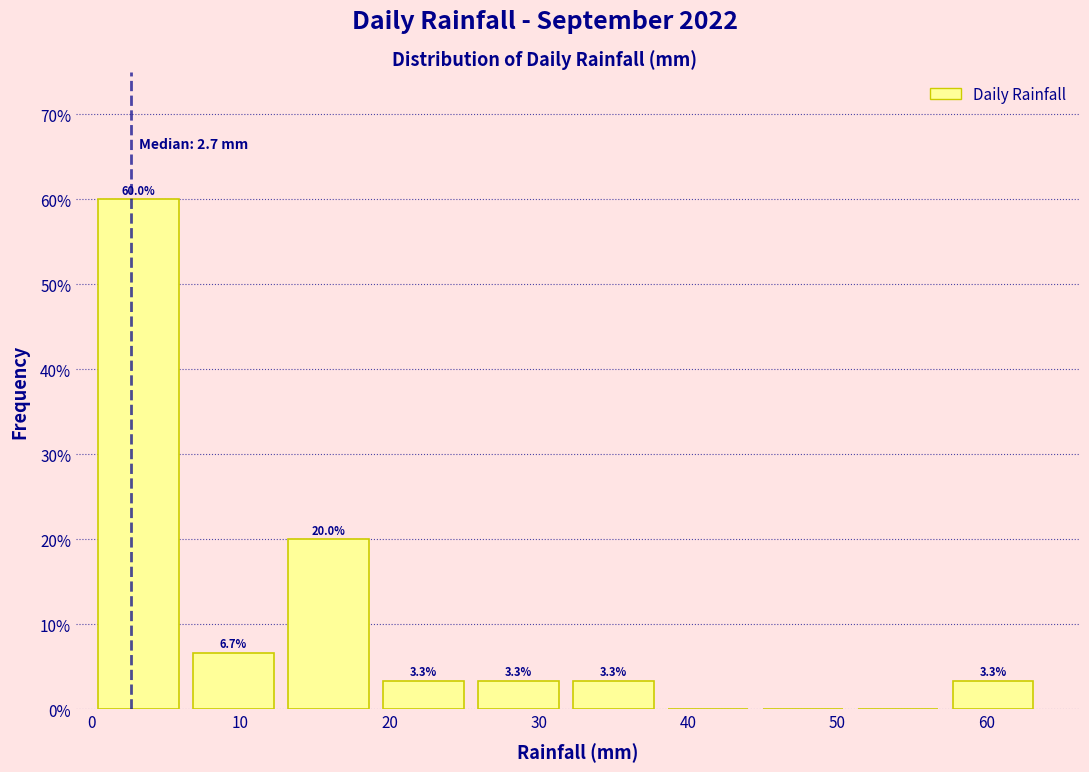

Over which range of the x-axis is the bar tallest?

0 to 6